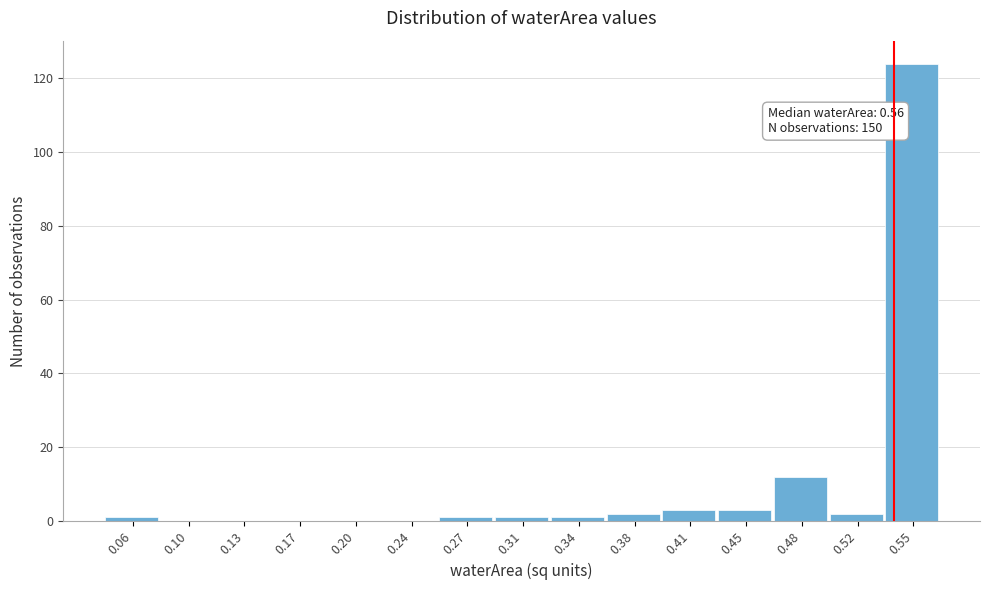

Reading right to left, what are all the values shown in this chart?

0.55=124	0.52=2	0.48=12	0.45=3	0.41=3	0.38=2	0.34=1	0.31=1	0.27=1	0.24=0	0.20=0	0.17=0	0.13=0	0.10=0	0.06=1